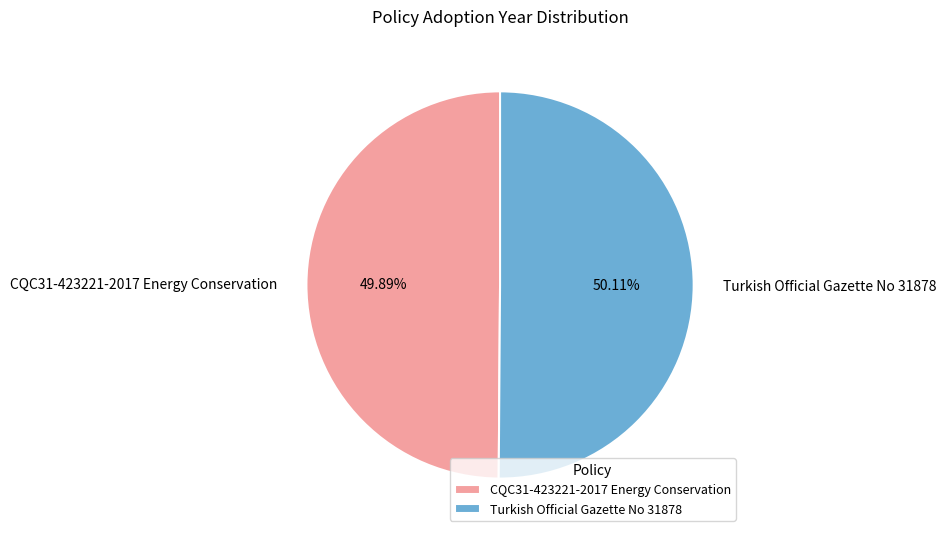

Do Turkish Official Gazette No 31878 and CQC31-423221-2017 Energy Conservation together represent more than half of the pie?

Yes